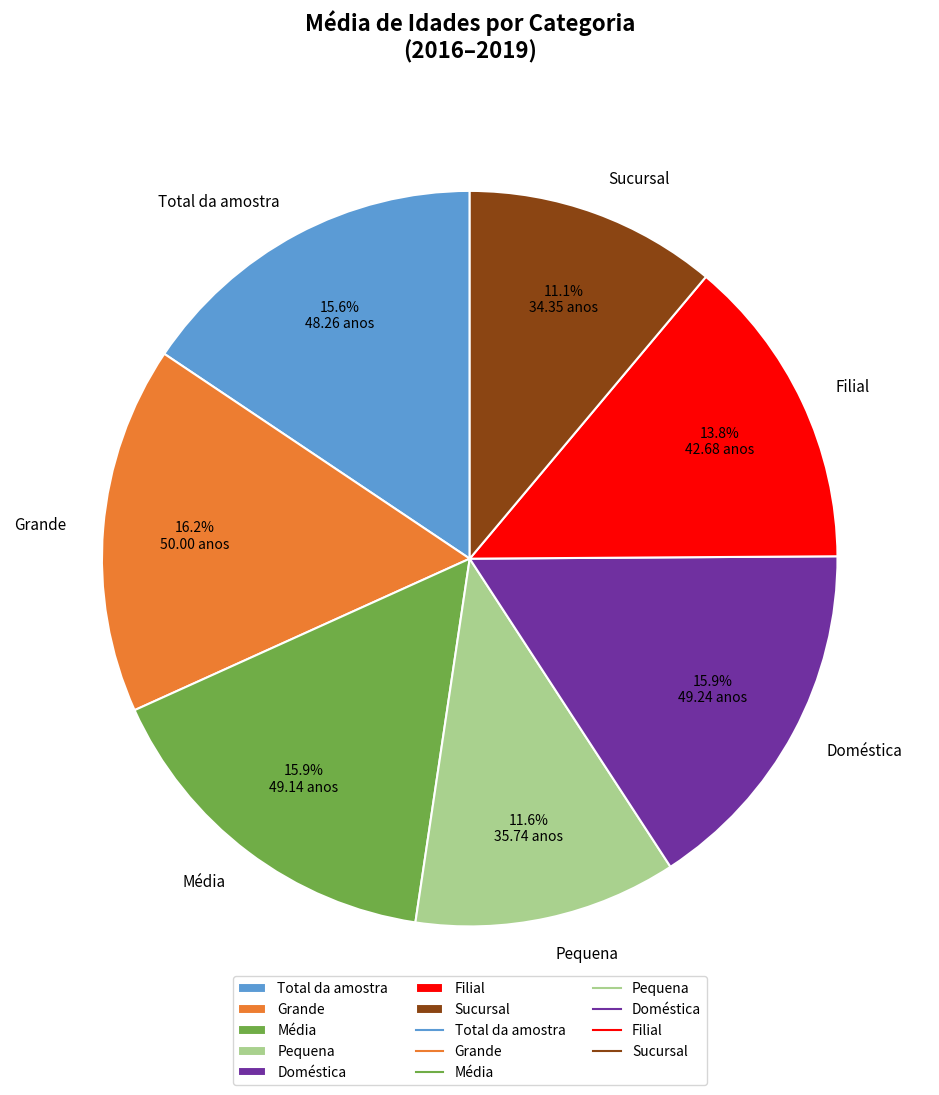

What percentage is NOT represented by Pequena?

88.4%